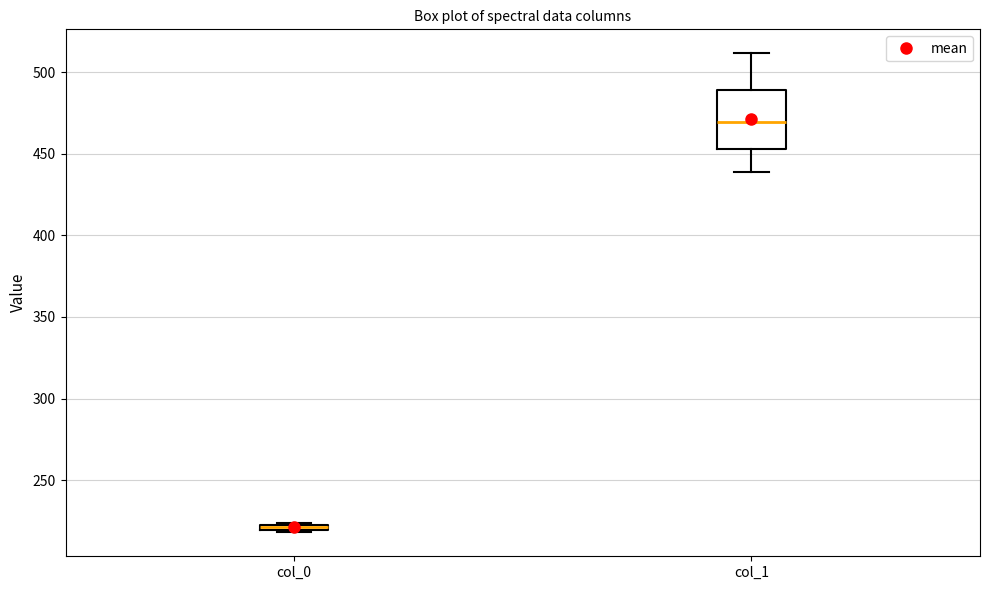

Comparing the boxes themselves (not the whiskers), which one is the tallest?

col_1